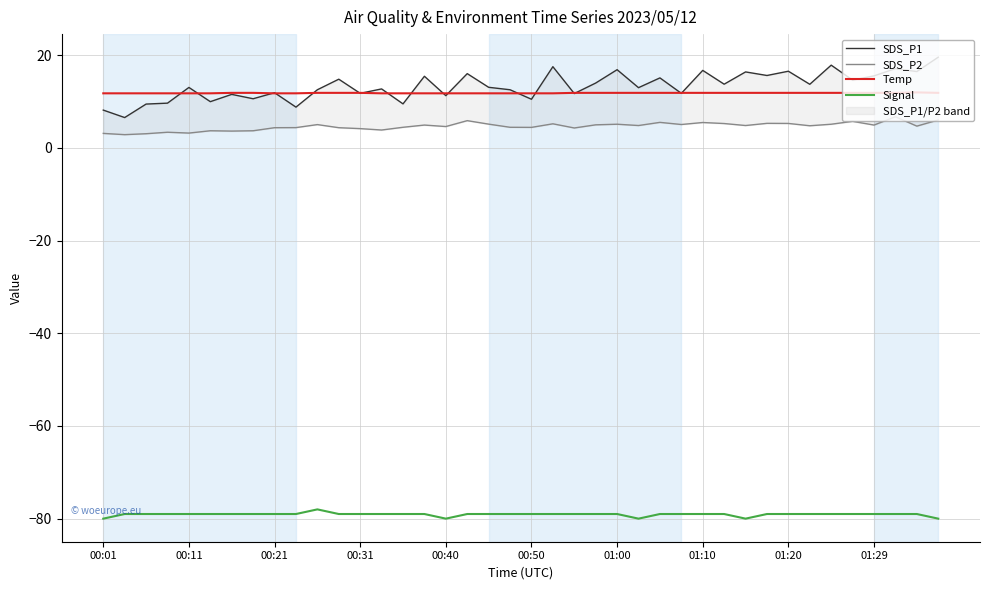

True or false: Signal and Temp cross at least once.

False